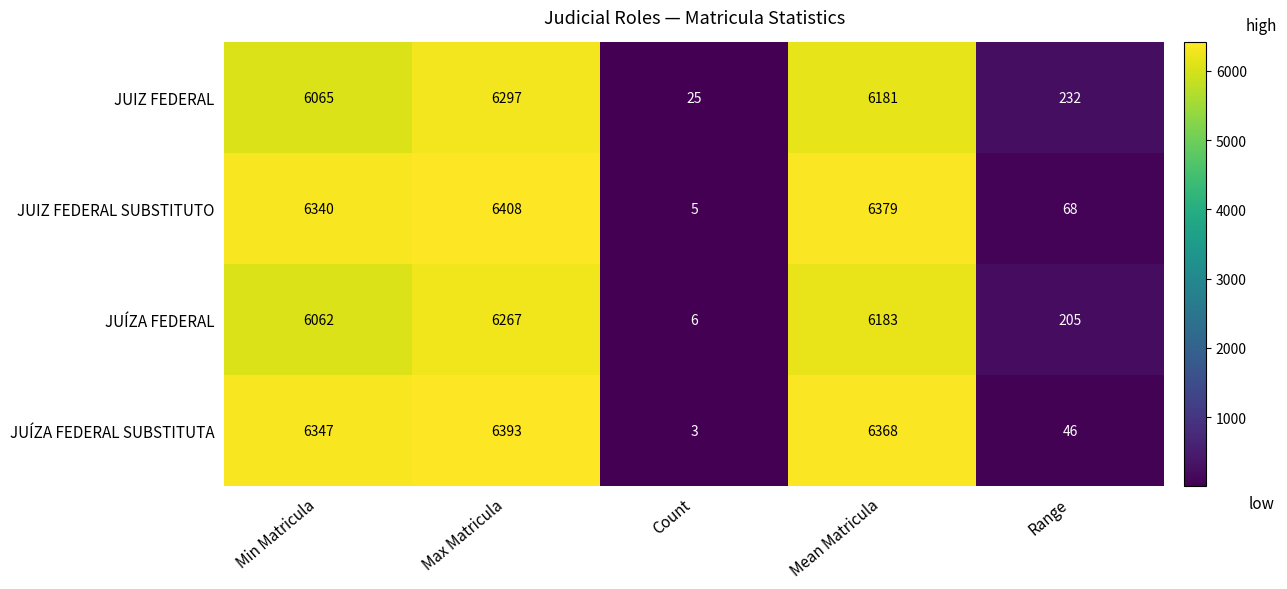

At how many categories does at least one series exceed 6139?

3